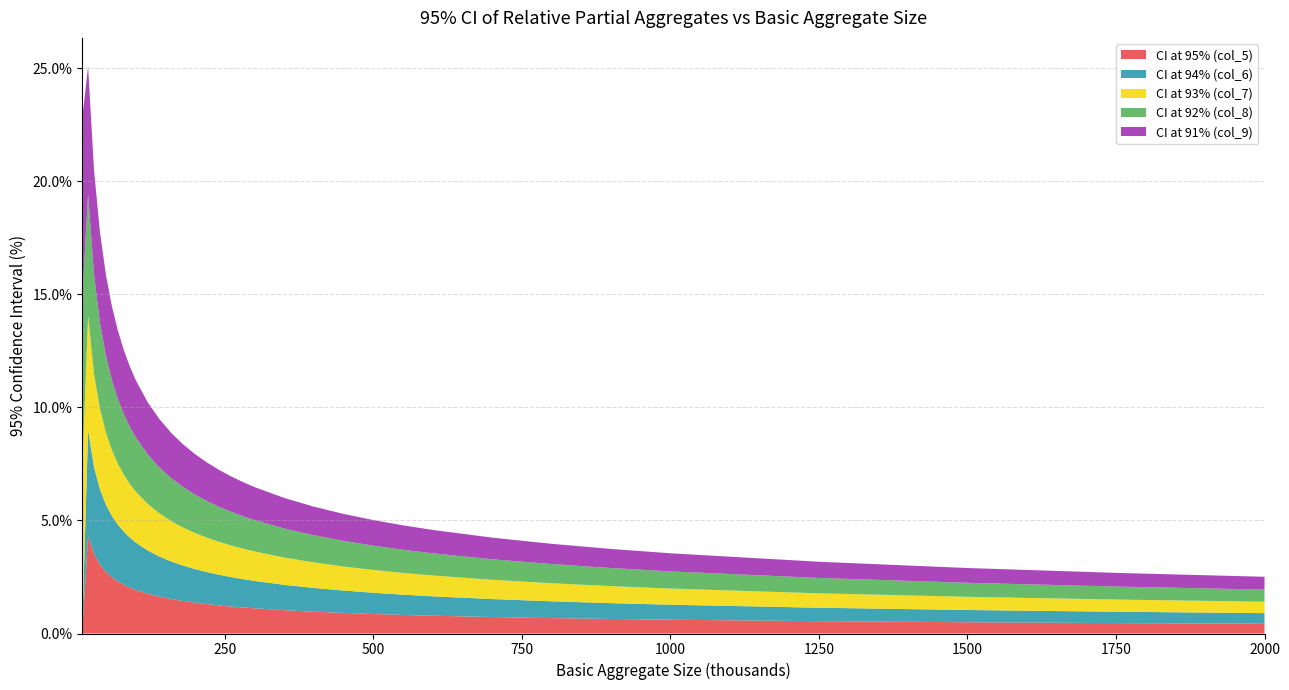

What are all the series names shown in the legend?

CI at 95% (col_5), CI at 94% (col_6), CI at 93% (col_7), CI at 92% (col_8), CI at 91% (col_9)